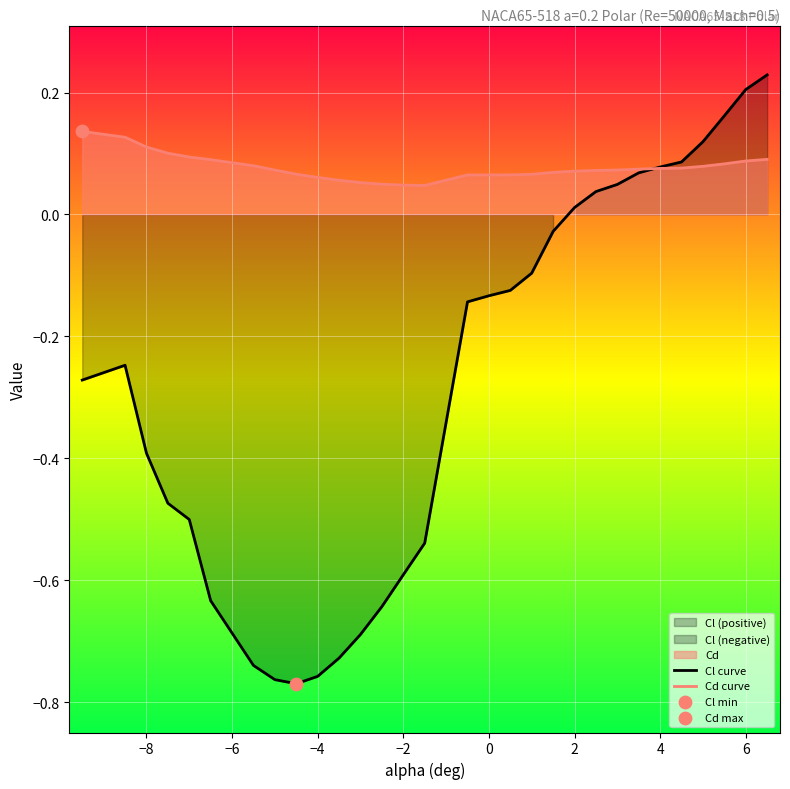

At how many categories does at least one series exceed 0?

30